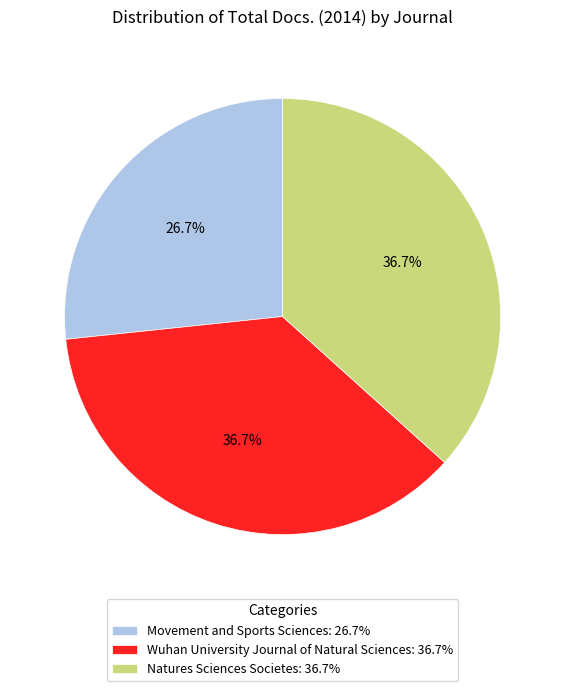

True or false: Movement and Sports Sciences accounts for 27% of the total.

True